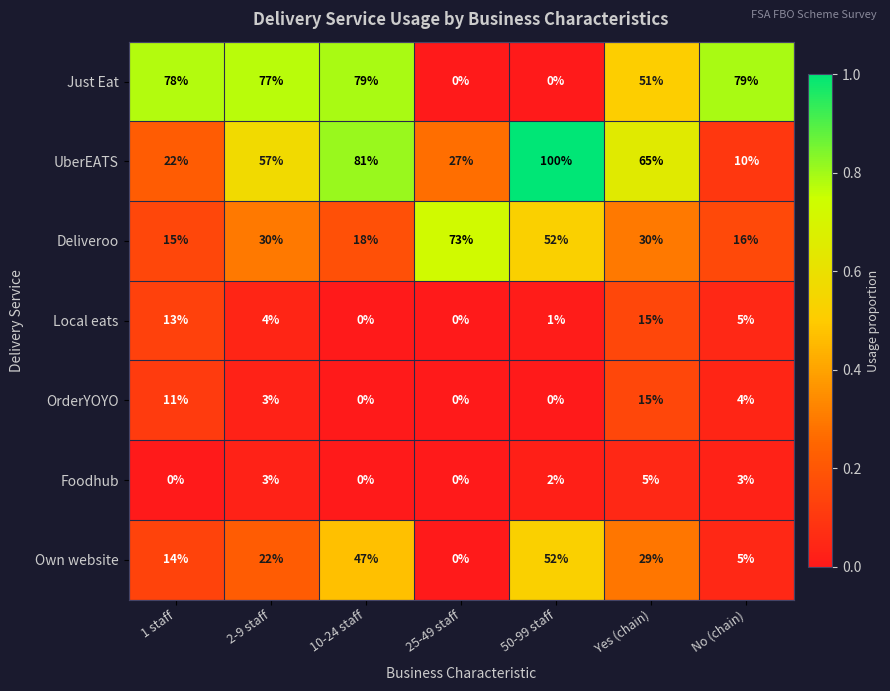

Count the number of categories in the chart.

7